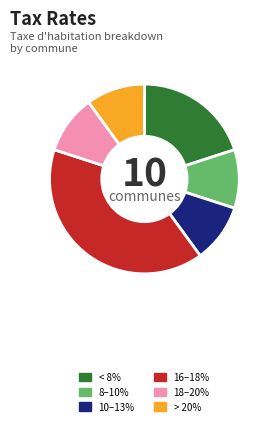

The 8–10% slice represents 10% of the pie. True or false?

True